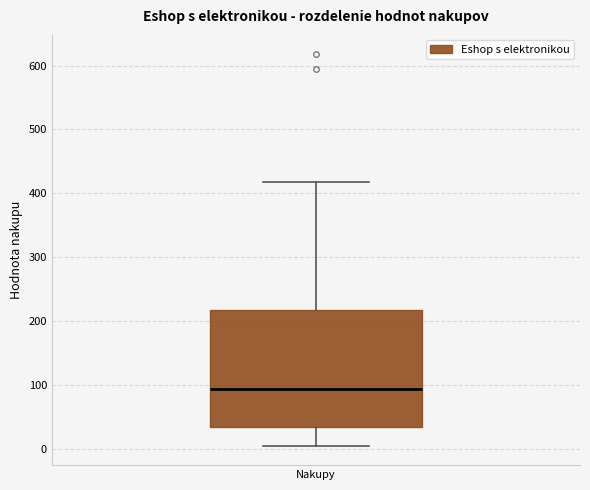

Read this box plot against the y-axis: the position of the median line, the range covered by the box, and the ends of both whiskers. The values are not printed on the chart, so give them approximately, as read against the axis.

median 90, box 40 to 220, whiskers 10 to 420